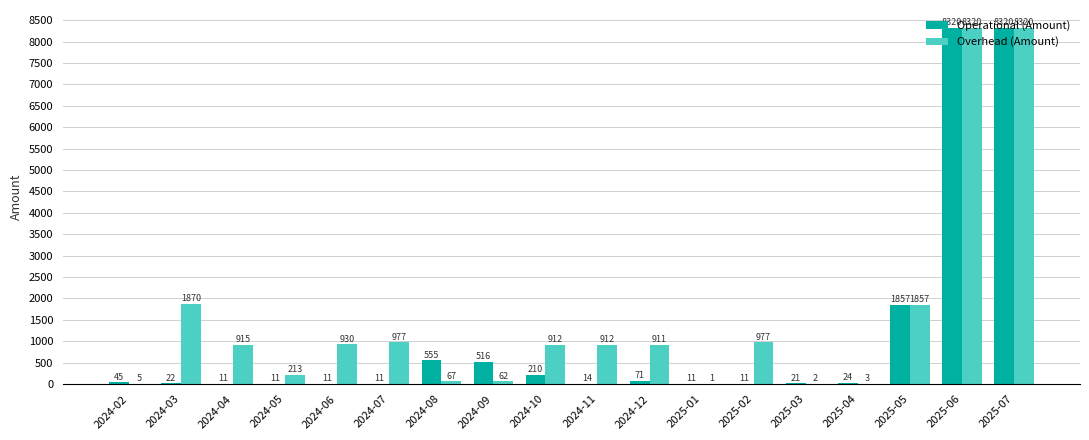

How many categories are shown in the chart?

18